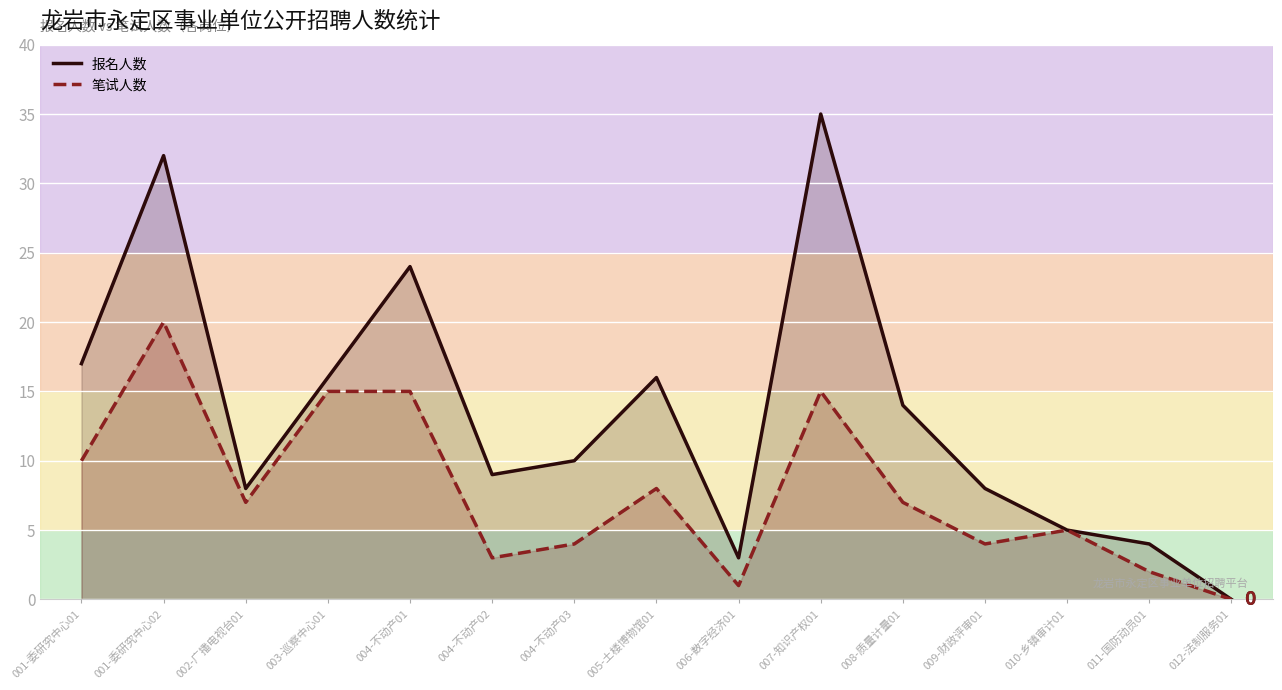

At which category does 笔试人数 reach its first local peak?

001-委研究中心02